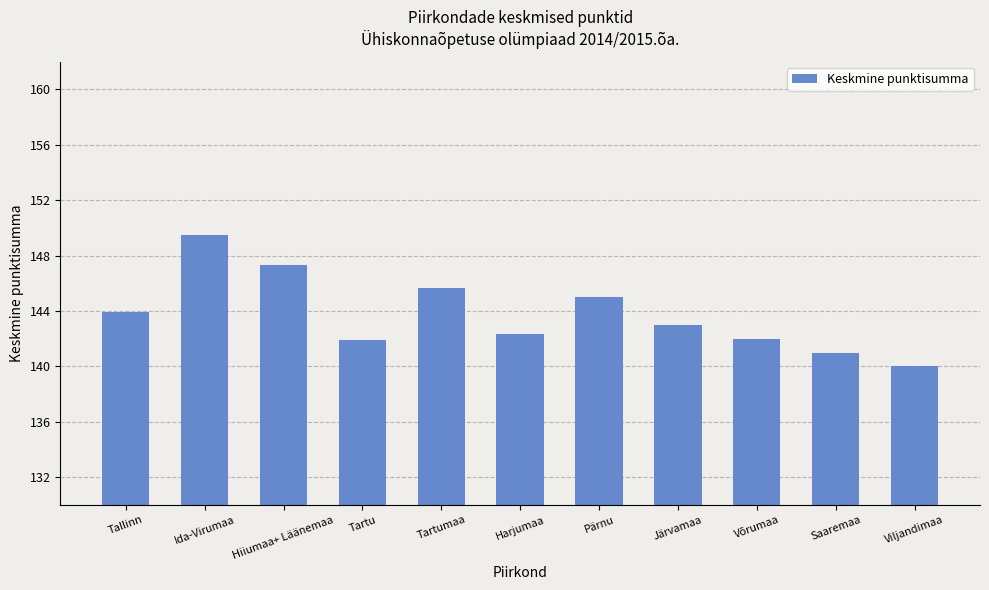

What is the ratio of the value at Saaremaa to the value at Viljandimaa?

1.0